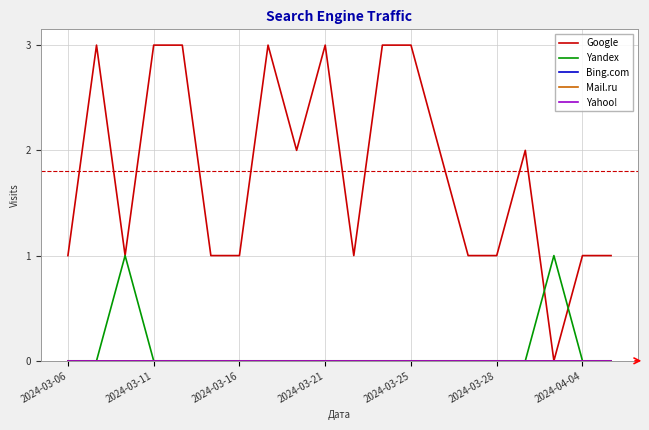

Is this an area chart (filled region under the line)?

No